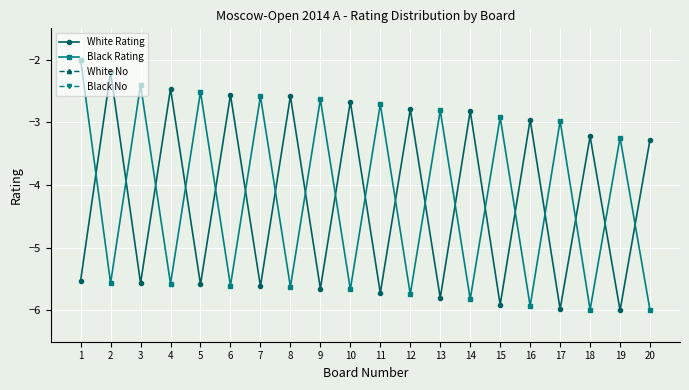

Between 11 and 20, which series saw the biggest shift?

Black Rating